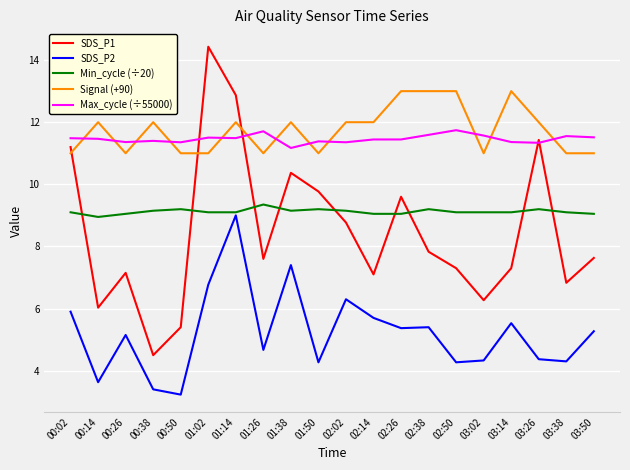

What is the total value across all series at 03:50?

44.5